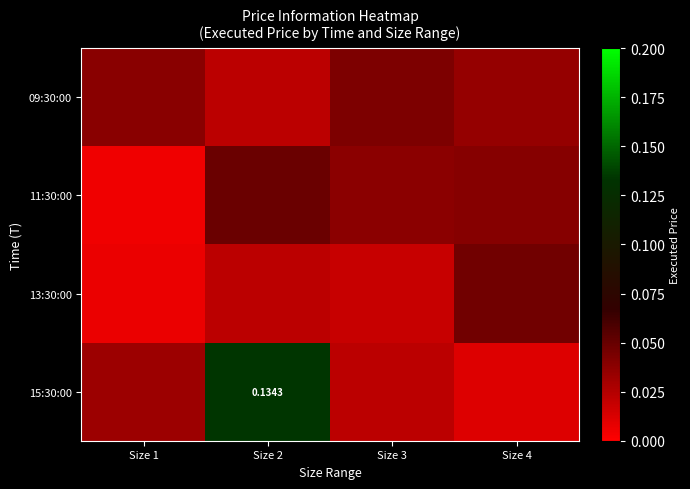

Is the value of 15:30:00 at Size 4 greater than the value of 13:30:00 at Size 1?

Yes